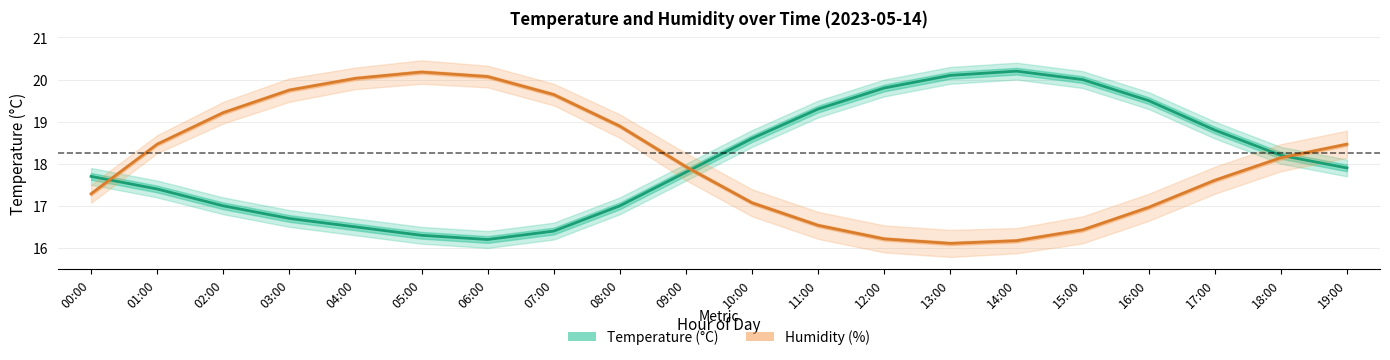

The value of Temperature (°C) at 06:00 is 16.2. True or false?

True